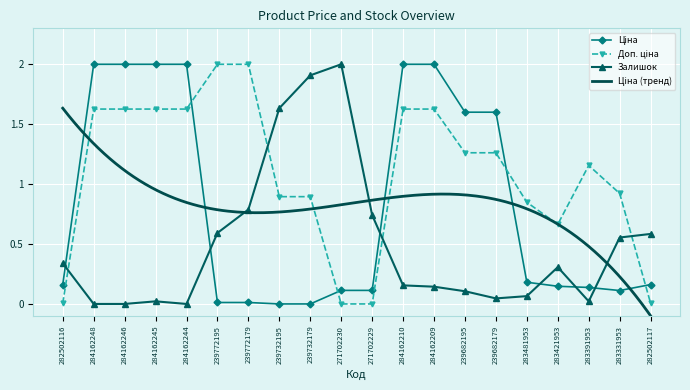

Rank the series by their average value, from highest to lowest.

Доп. ціна, Ціна, Залишок